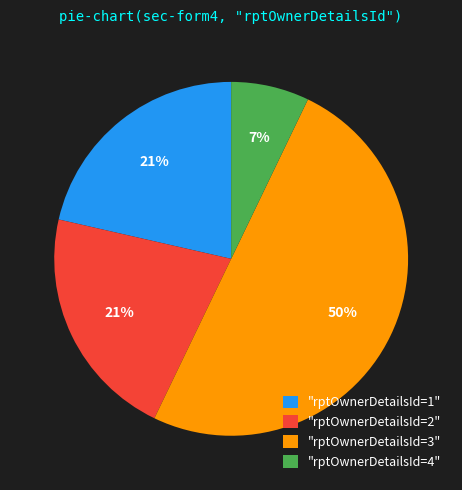

Is the sum of "rptOwnerDetailsId=2" and "rptOwnerDetailsId=3" greater than half?

Yes